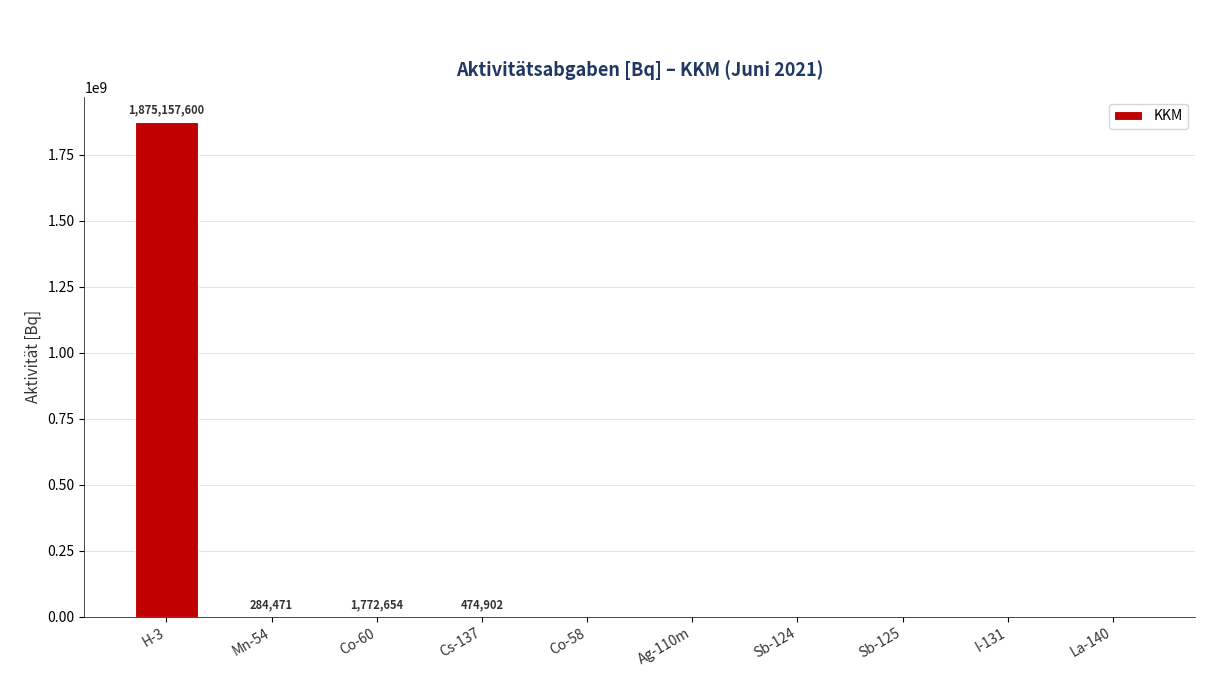

True or false: the data shows 0 at Sb-125.

True